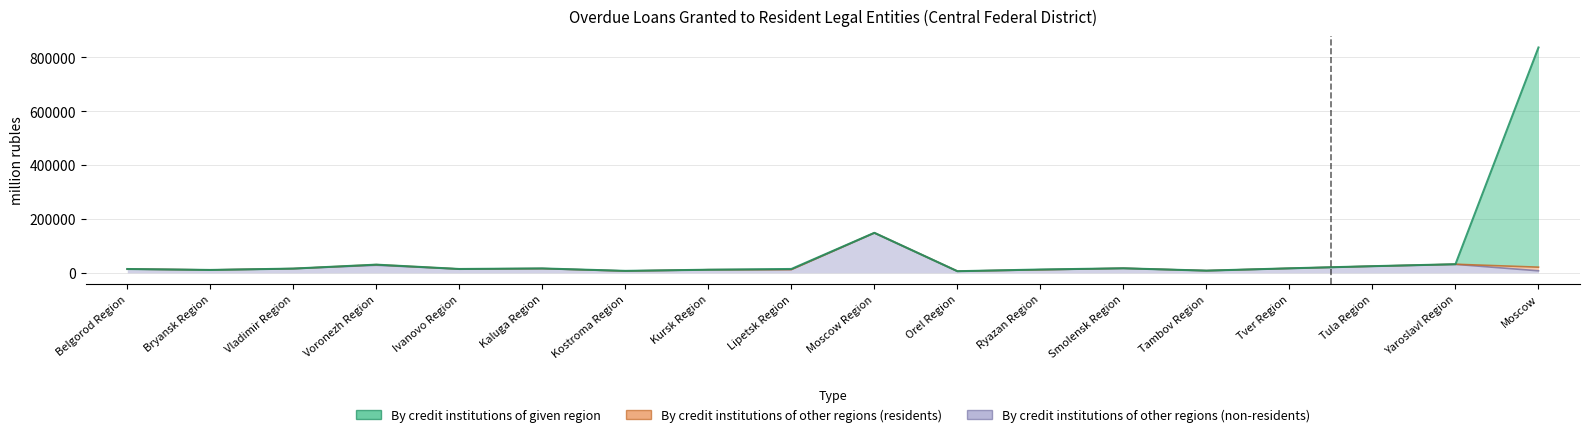

Is it true that By credit institutions of given region equals 48490 at Yaroslavl Region?

False